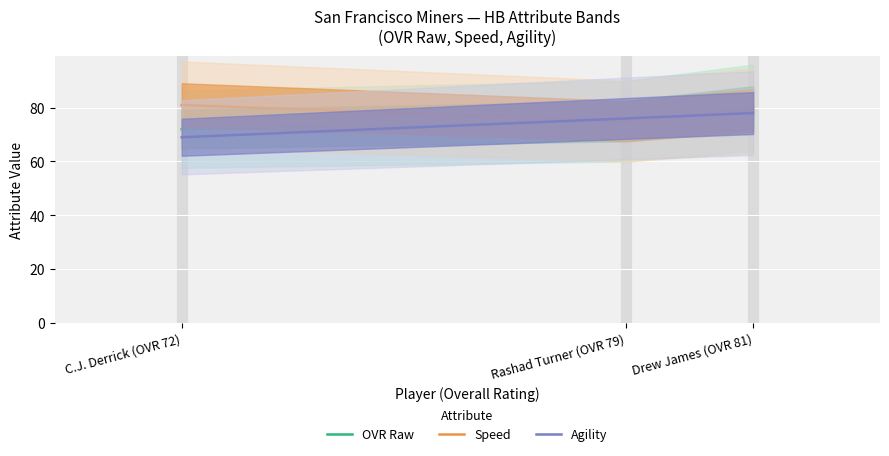

What position from the left is Rashad Turner (OVR 79)?

2